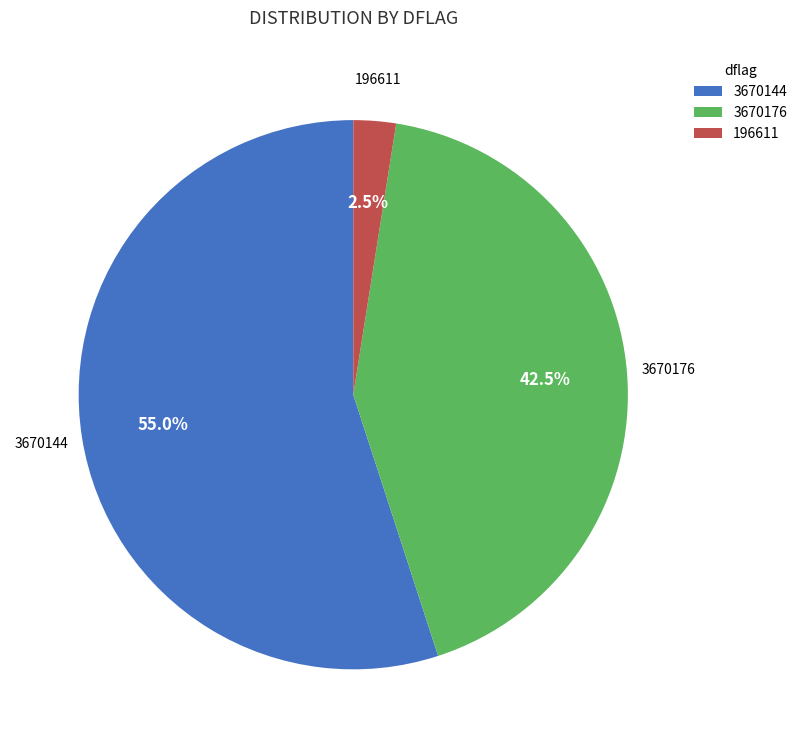

Does any single category account for the majority?

Yes